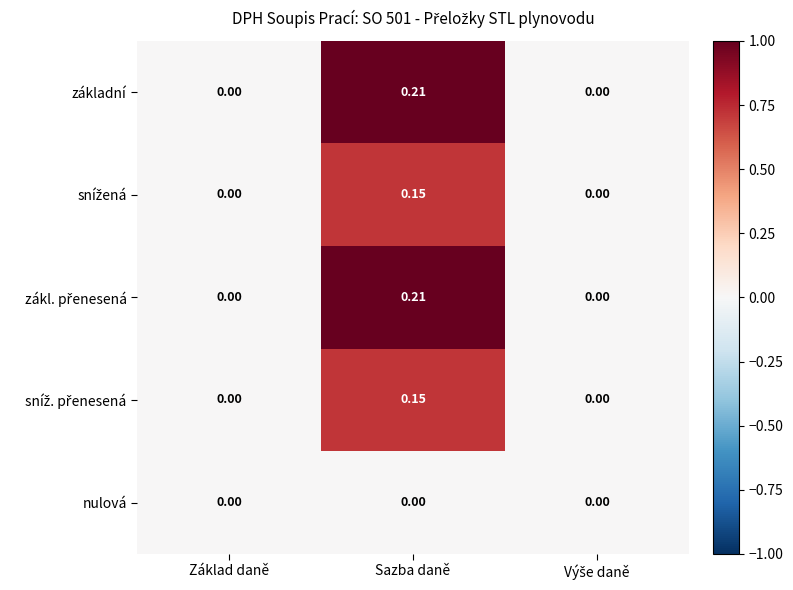

At which category is the sum across all series the highest?

Sazba daně